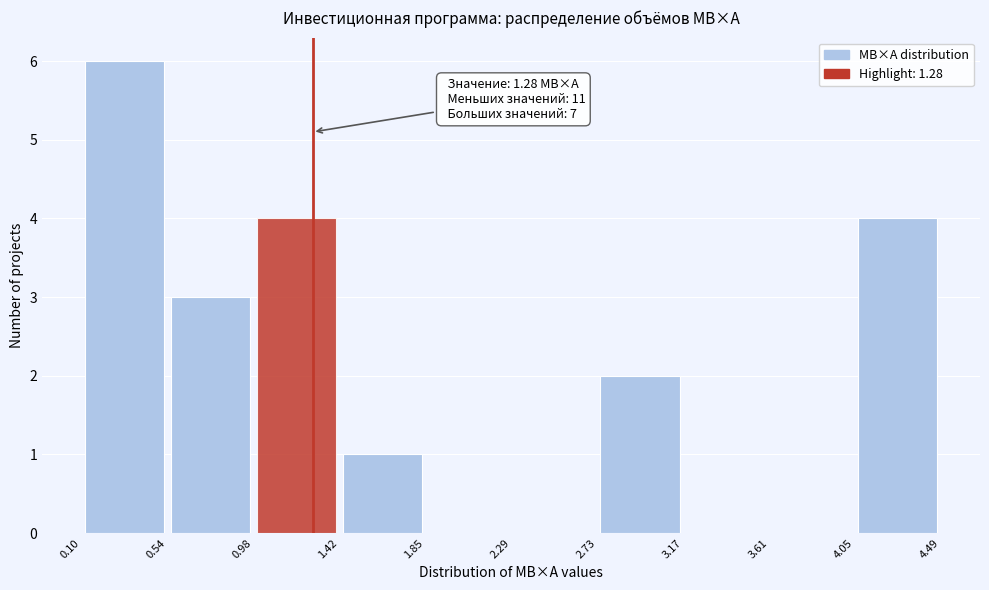

Which range on the x-axis has the tallest bar?

0.10 to 0.54